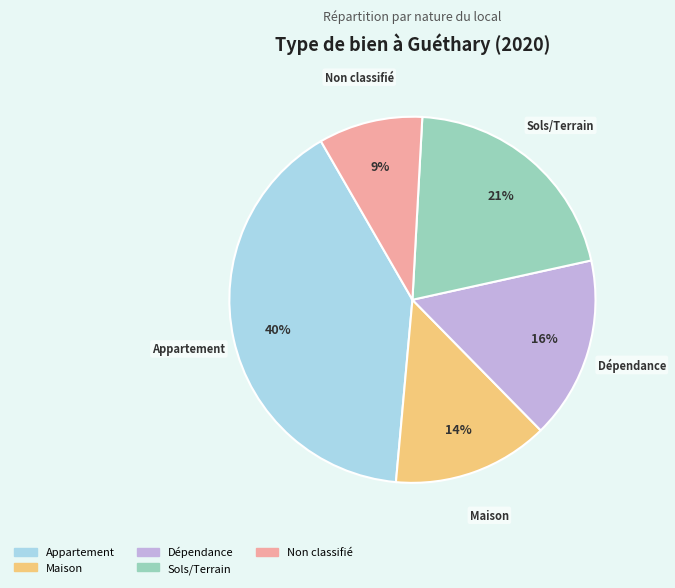

Does any single category account for the majority?

No